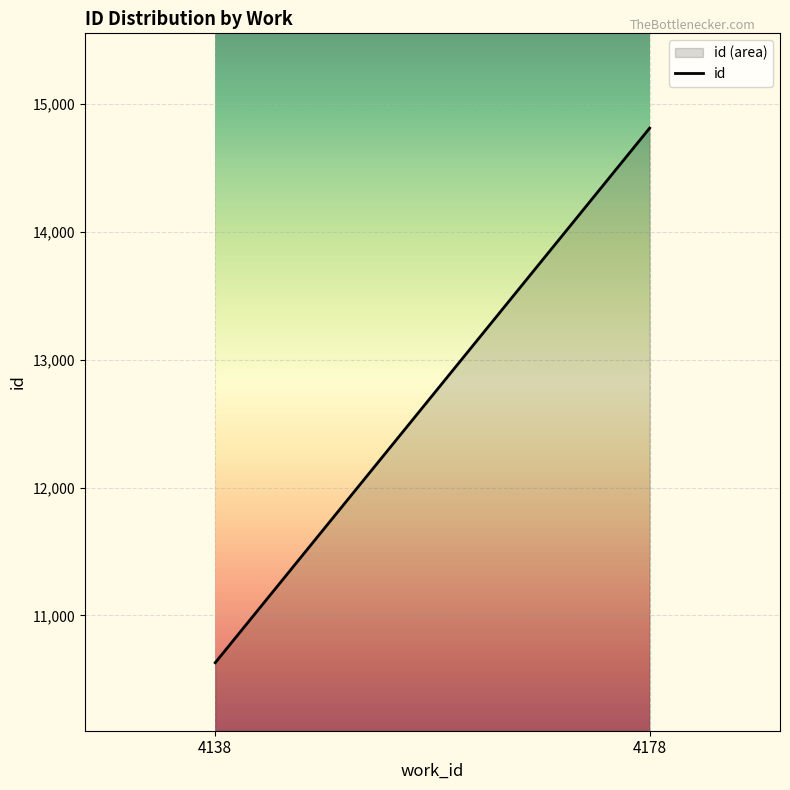

Which label corresponds to the largest value in the chart?

4178